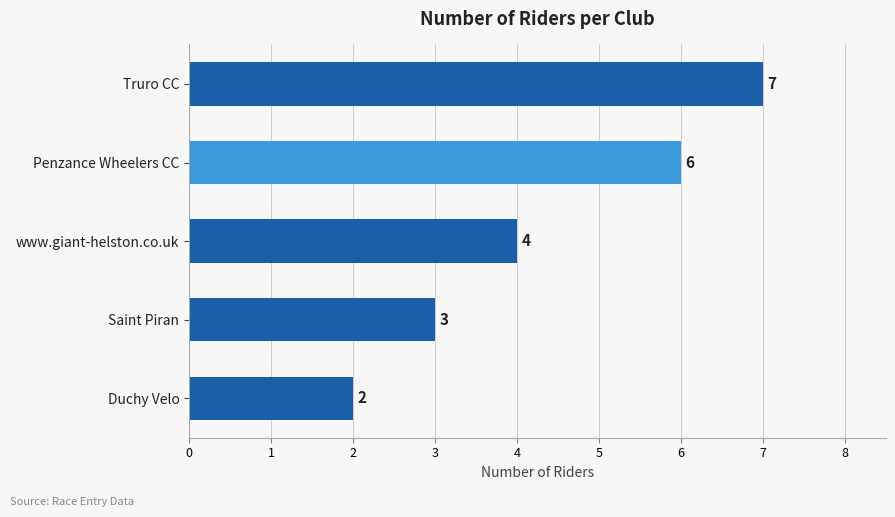

What is the sum of all values?

22